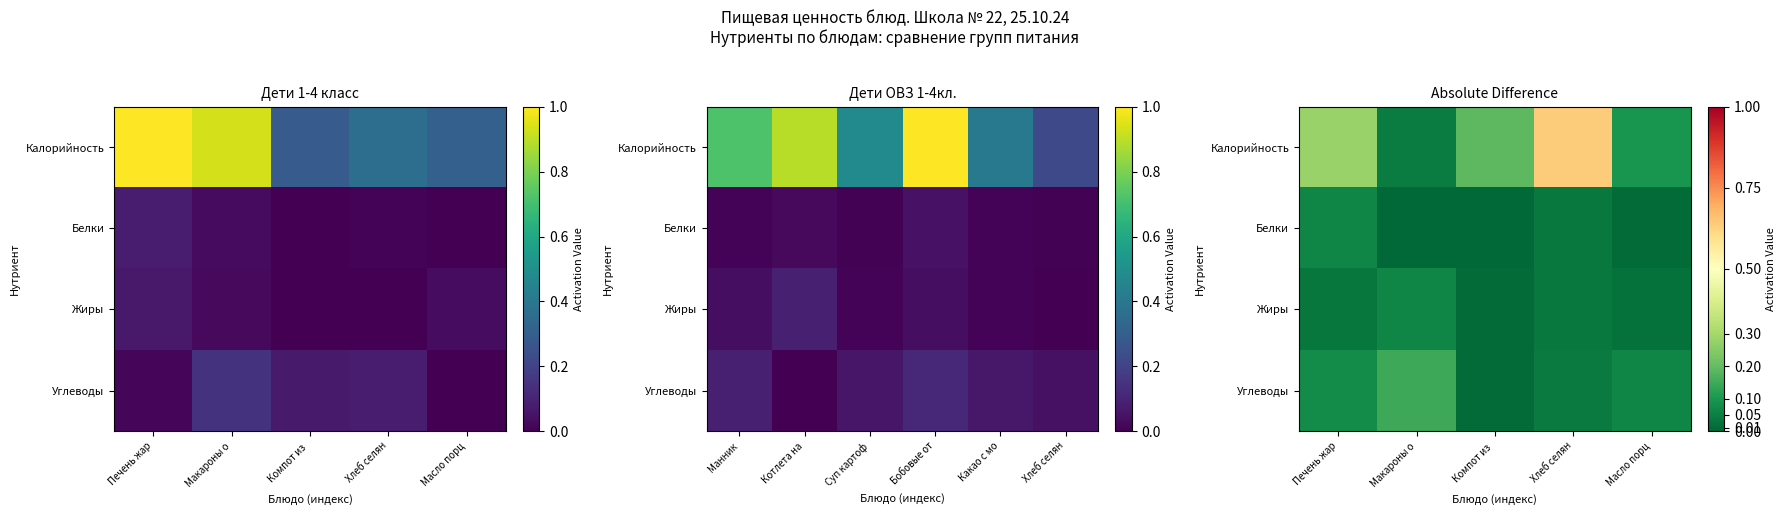

The Калорийность series shows 1.1 at Хлеб селян. True or false?

False